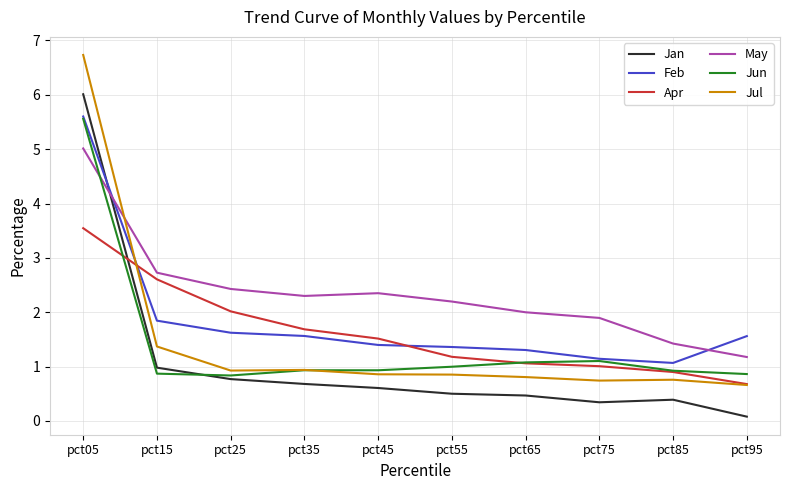

At which label is Jan closest to 3?

pct15